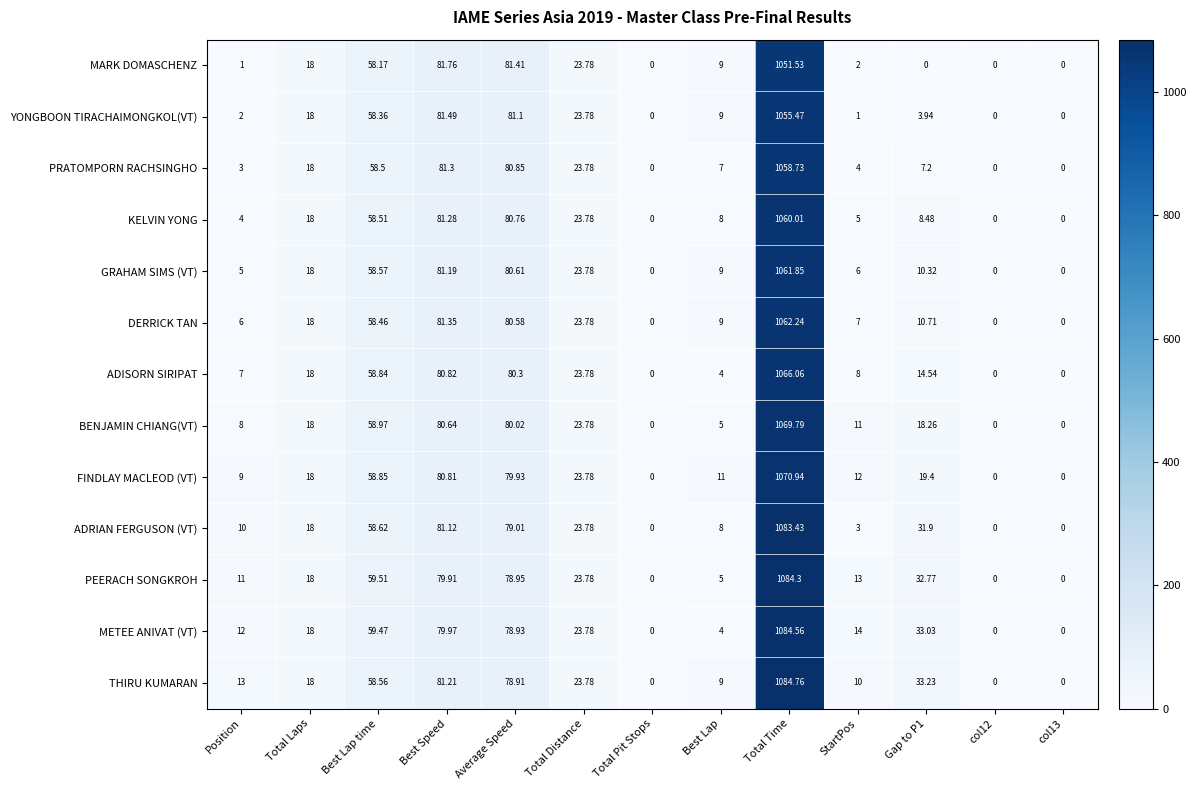

Which label corresponds to the largest value in the chart?

Total Time